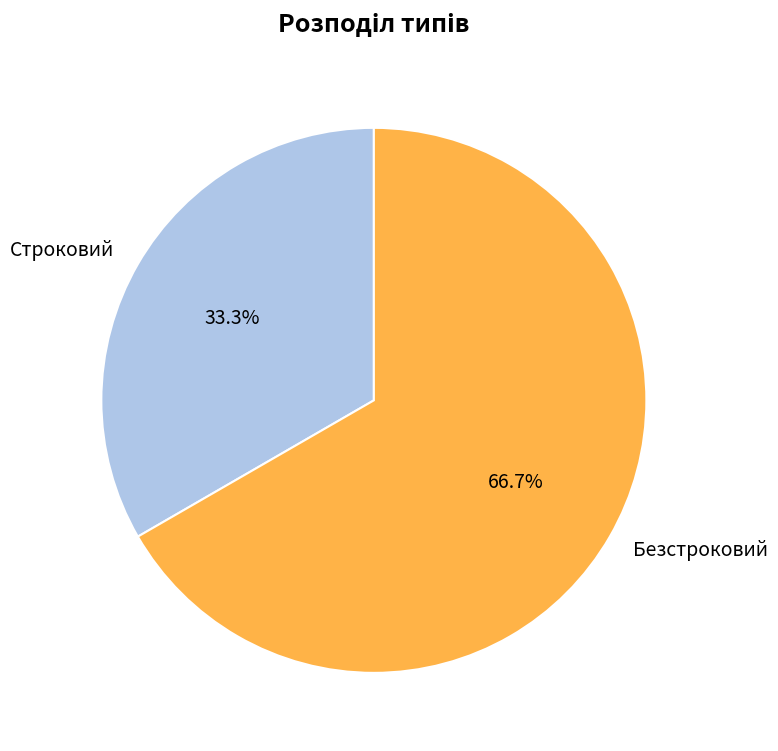

Which category has the smallest portion of the pie?

Строковий